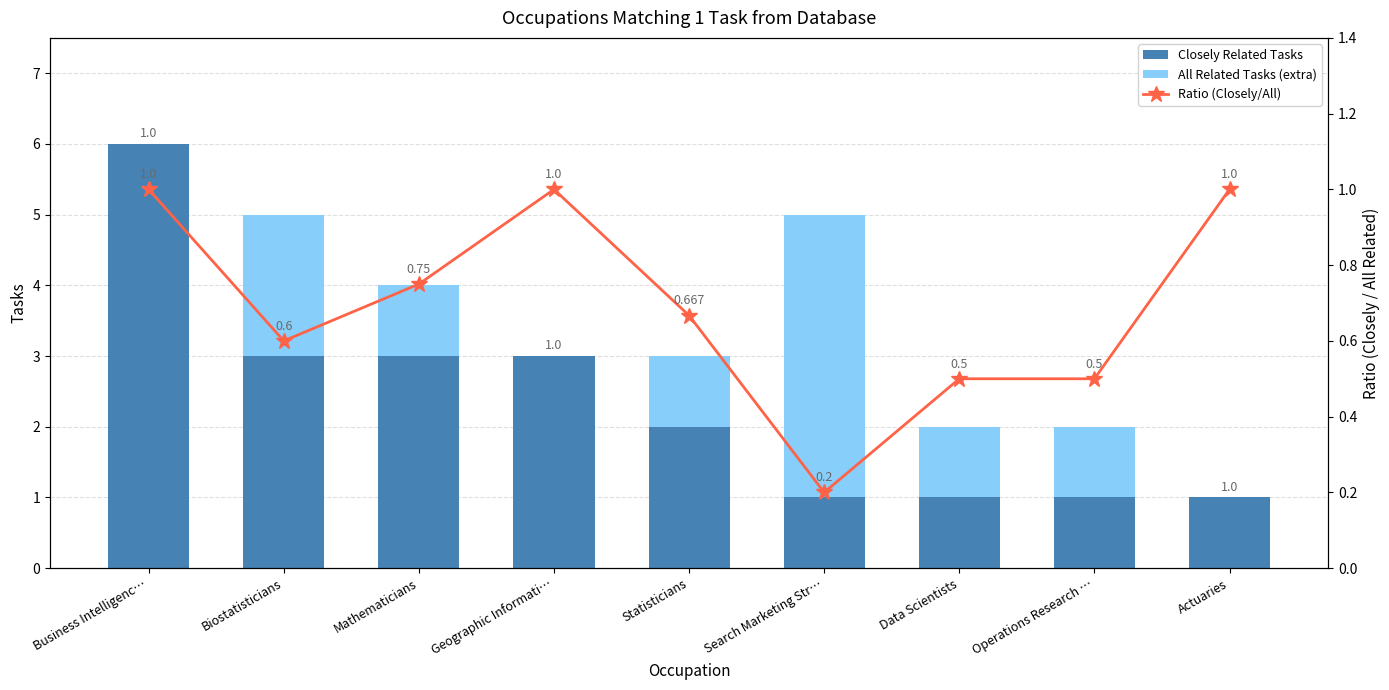

Reading left to right, what are all the values shown in this chart?

Closely Related Tasks: 6.0	3.0	3.0	3.0	2.0	1.0	1.0	1.0	1.0
All Related Tasks (extra): 0.0	2.0	1.0	0.0	1.0	4.0	1.0	1.0	0.0
Ratio (Closely/All): 1.0	0.6	0.8	1.0	0.7	0.2	0.5	0.5	1.0